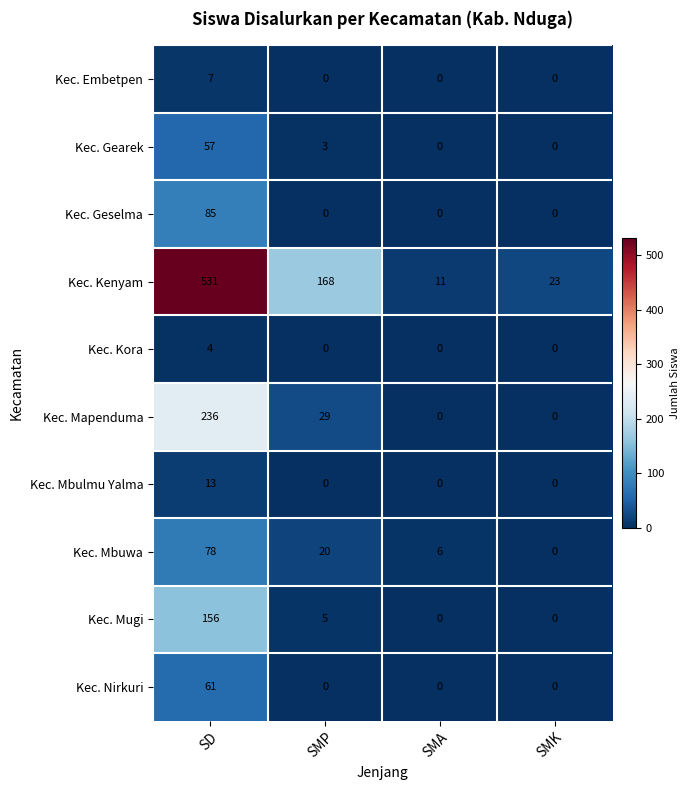

Which series changed the most between SMP and SMK?

Kec. Kenyam